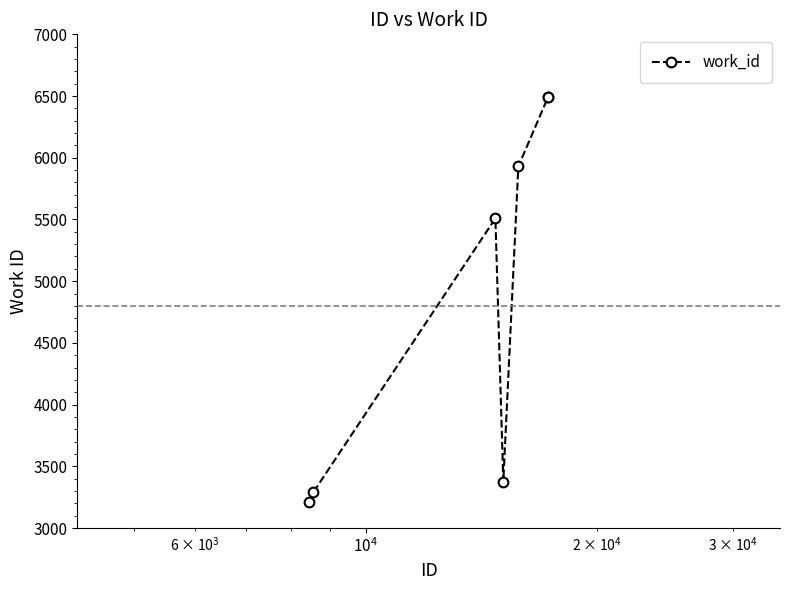

Reading left to right, what are all the values shown in this chart?

3212	3289	5509	3376	5930	6496	6496